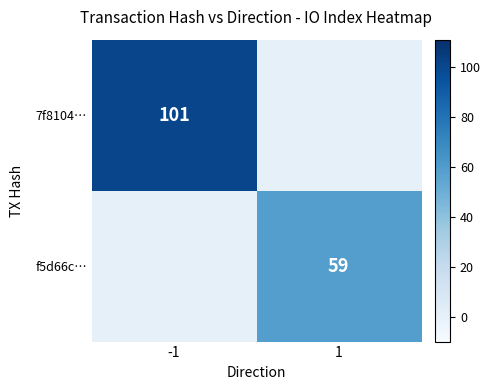

Is it true that 7f8104… equals 101 at -1?

True